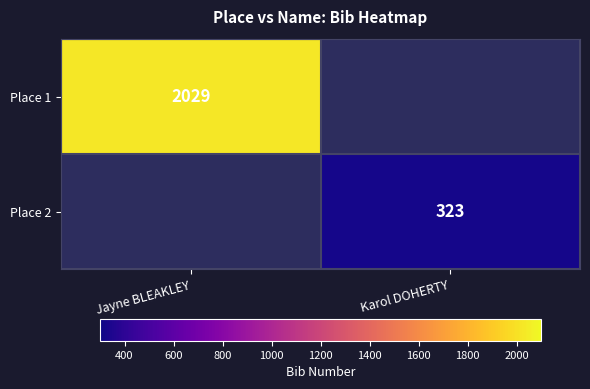

True or false: Place 1 has a value of 2029 at Jayne BLEAKLEY.

True